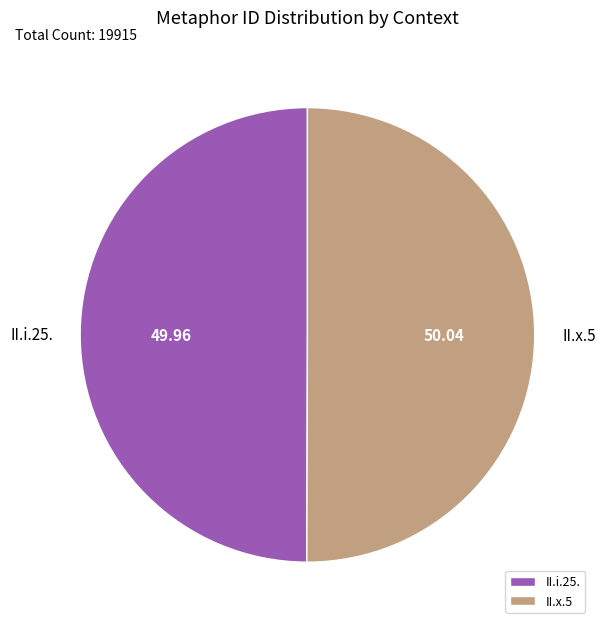

True or false: II.i.25. accounts for 50% of the total.

True